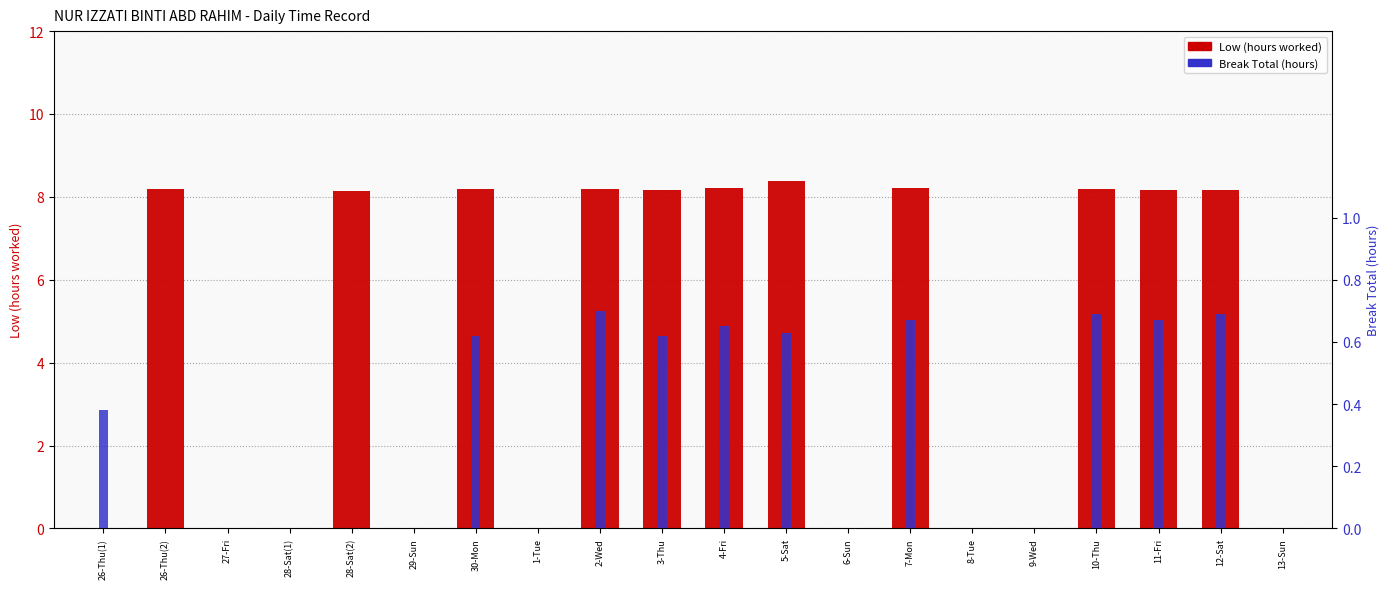

Reading left to right, extract all data points from this chart.

Low (hours worked): 26-Thu(1)=0.0	26-Thu(2)=8.2	27-Fri=0.0	28-Sat(1)=0.0	28-Sat(2)=8.2	29-Sun=0.0	30-Mon=8.2	1-Tue=0.0	2-Wed=8.2	3-Thu=8.2	4-Fri=8.2	5-Sat=8.4	6-Sun=0.0	7-Mon=8.2	8-Tue=0.0	9-Wed=0.0	10-Thu=8.2	11-Fri=8.2	12-Sat=8.2	13-Sun=0.0
Break Total (hours): 26-Thu(1)=0.4	26-Thu(2)=0.0	27-Fri=0.0	28-Sat(1)=0.0	28-Sat(2)=0.0	29-Sun=0.0	30-Mon=0.6	1-Tue=0.0	2-Wed=0.7	3-Thu=0.6	4-Fri=0.7	5-Sat=0.6	6-Sun=0.0	7-Mon=0.7	8-Tue=0.0	9-Wed=0.0	10-Thu=0.7	11-Fri=0.7	12-Sat=0.7	13-Sun=0.0